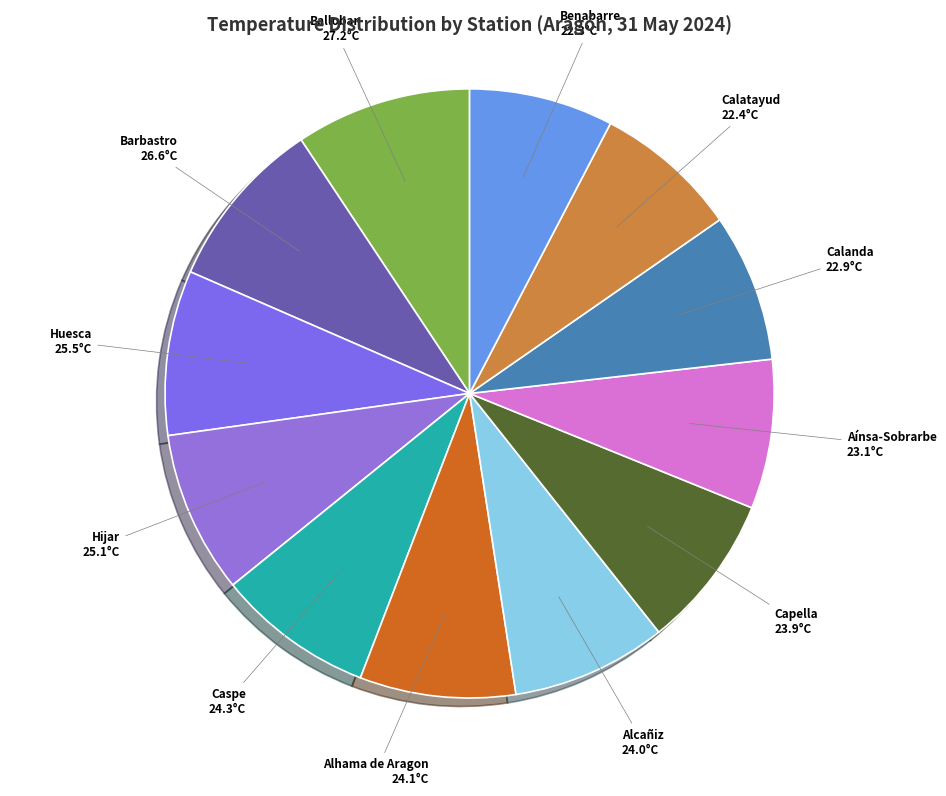

How many slices are in this pie chart?

12